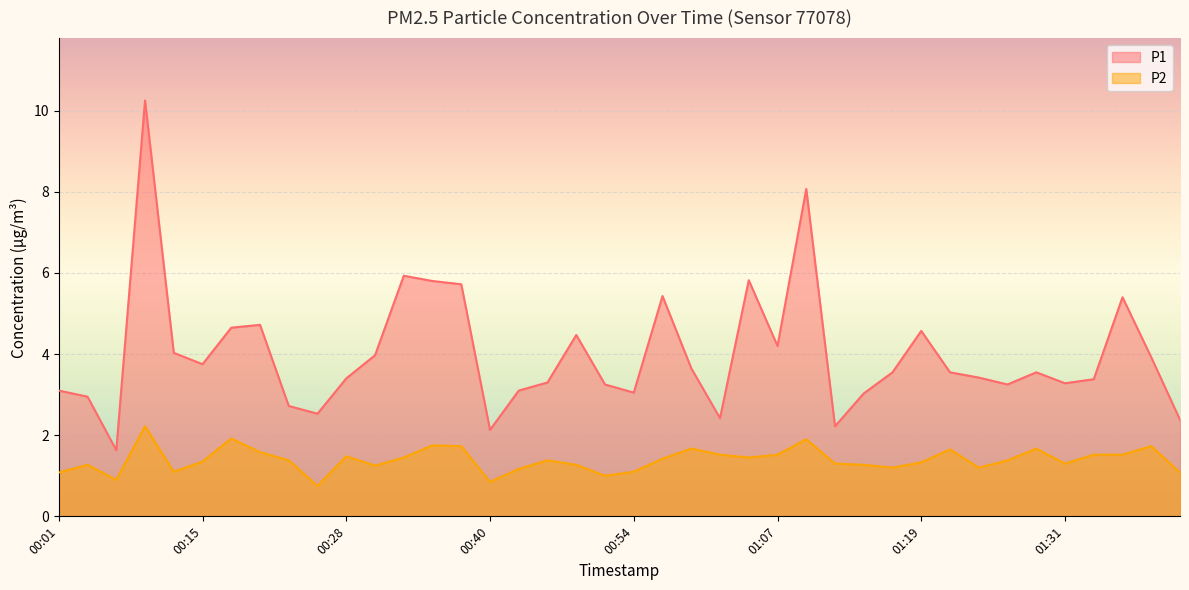

Rank the series by their average value, from highest to lowest.

P1, P2